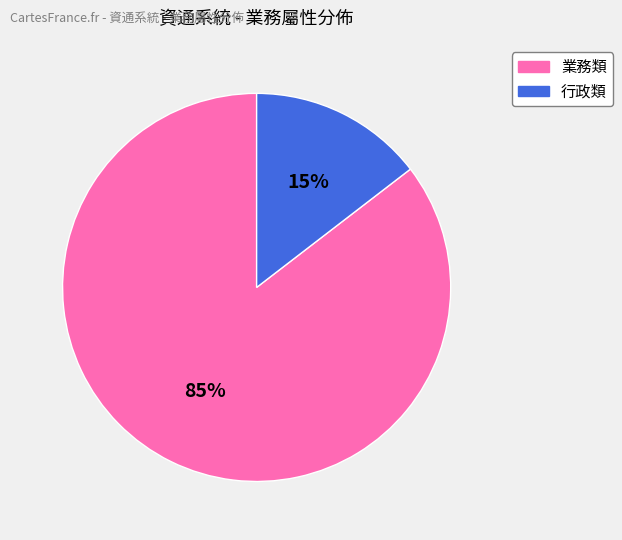

Which category has the smallest portion of the pie?

行政類